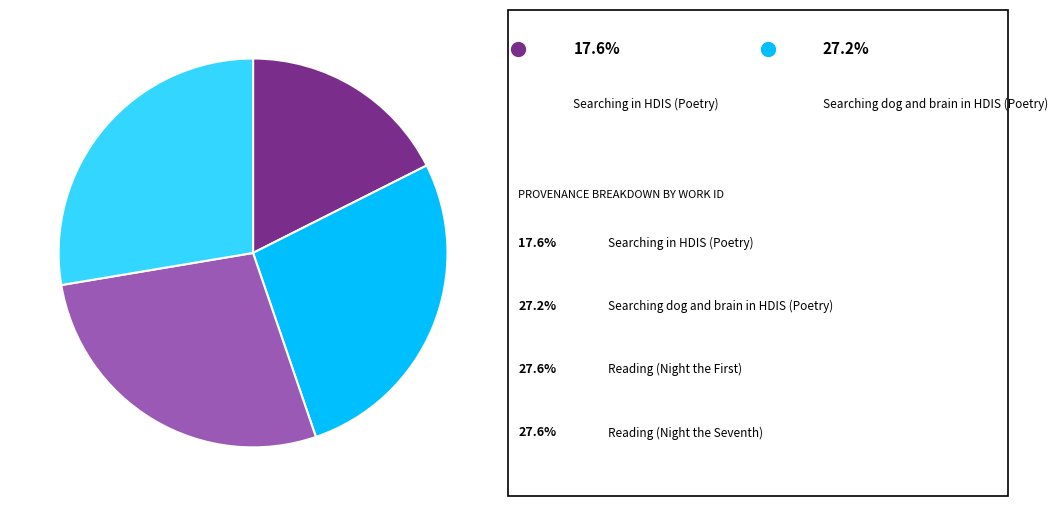

Does any single category account for the majority?

No